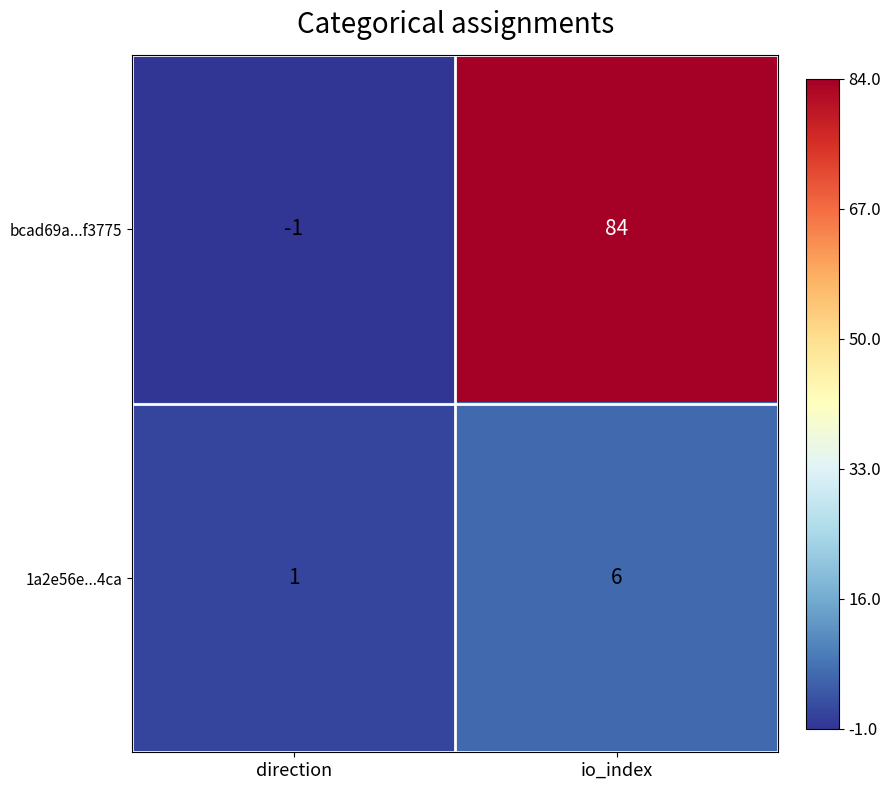

Reading right to left, list all the values displayed in this chart.

bcad69a...f3775: 84	-1
1a2e56e...4ca: 6	1